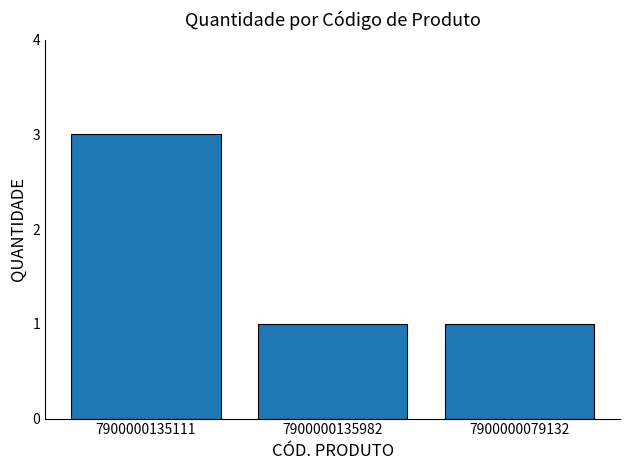

The chart shows a value of 0 at 7900000135982. True or false?

False